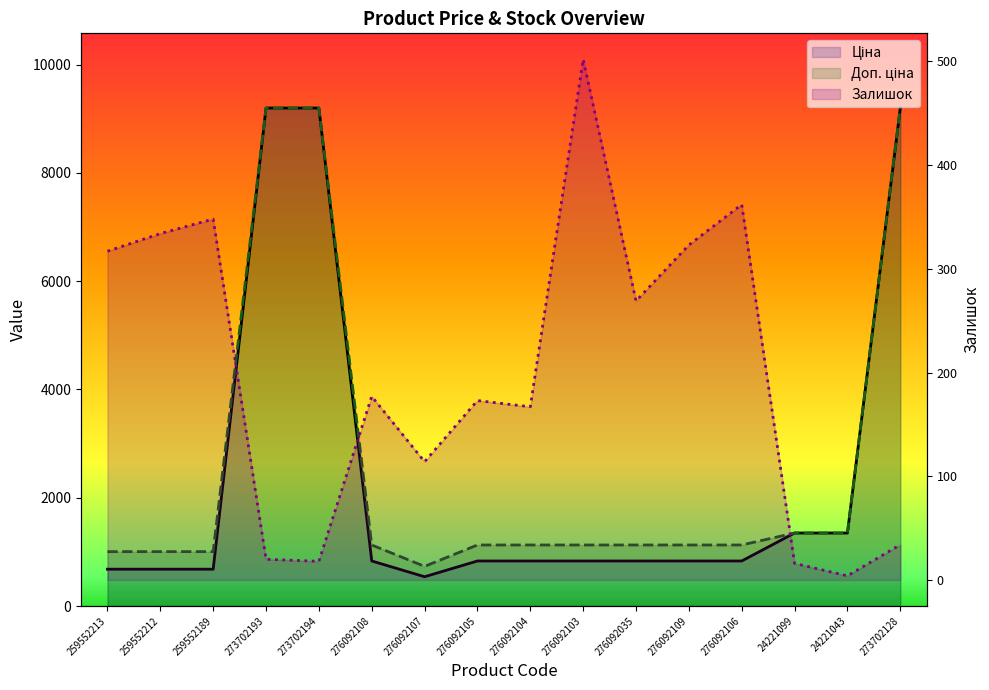

True or false: Залишок and Ціна cross at least once.

False